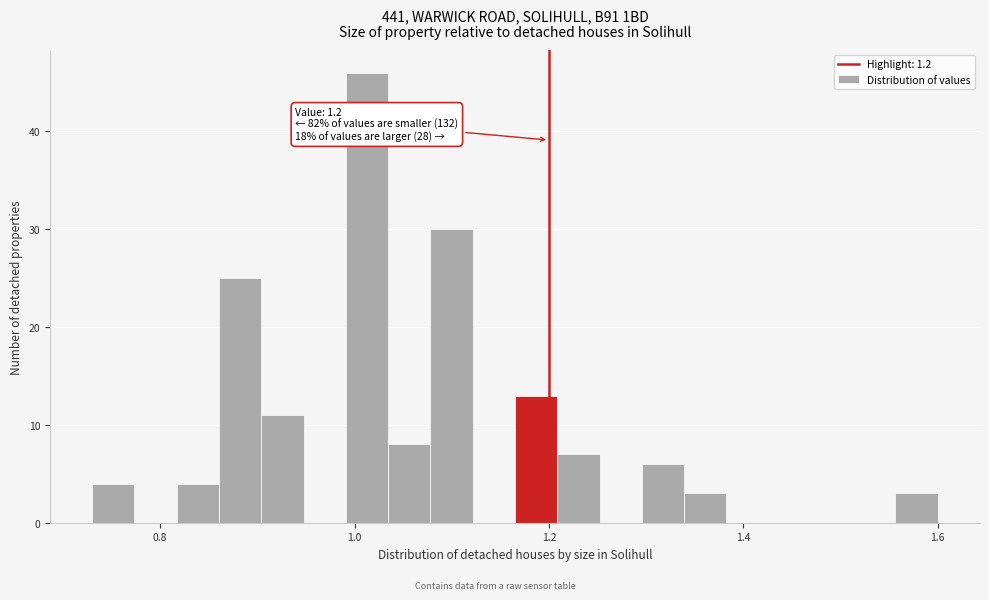

Around what value on the x-axis is the tallest bar? Give the approximate position of its centre, as read against the axis.

1.02